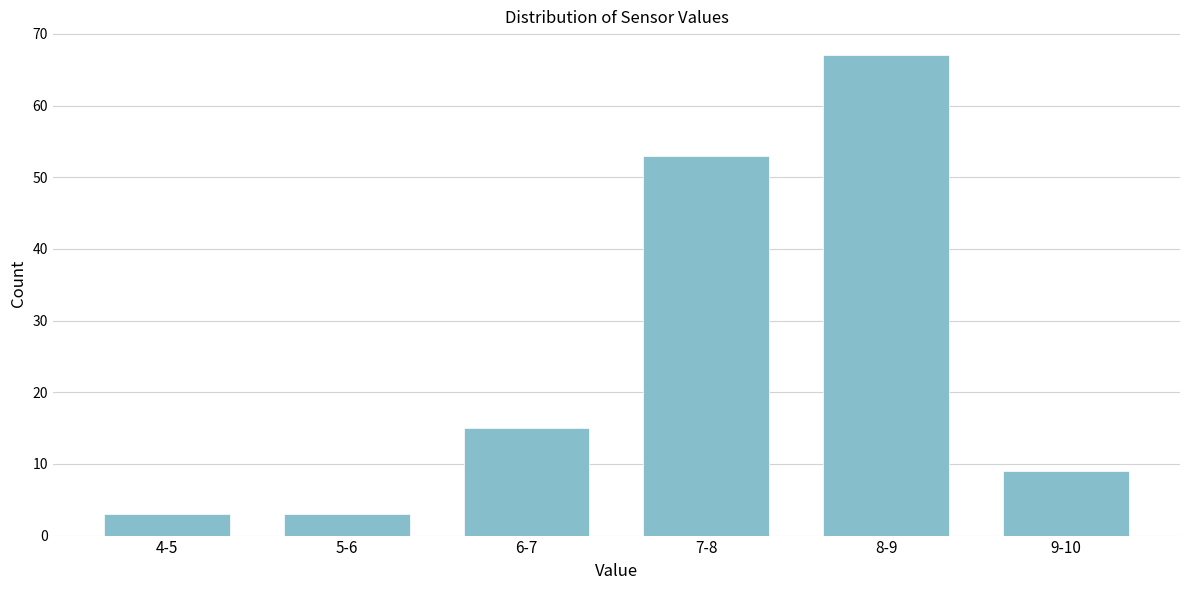

Reading left to right, transcribe all the data shown in this chart.

3	3	15	53	67	9